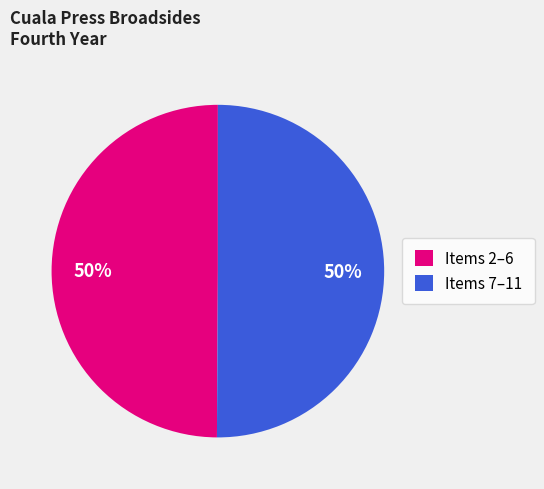

Count the number of slices in the pie.

2